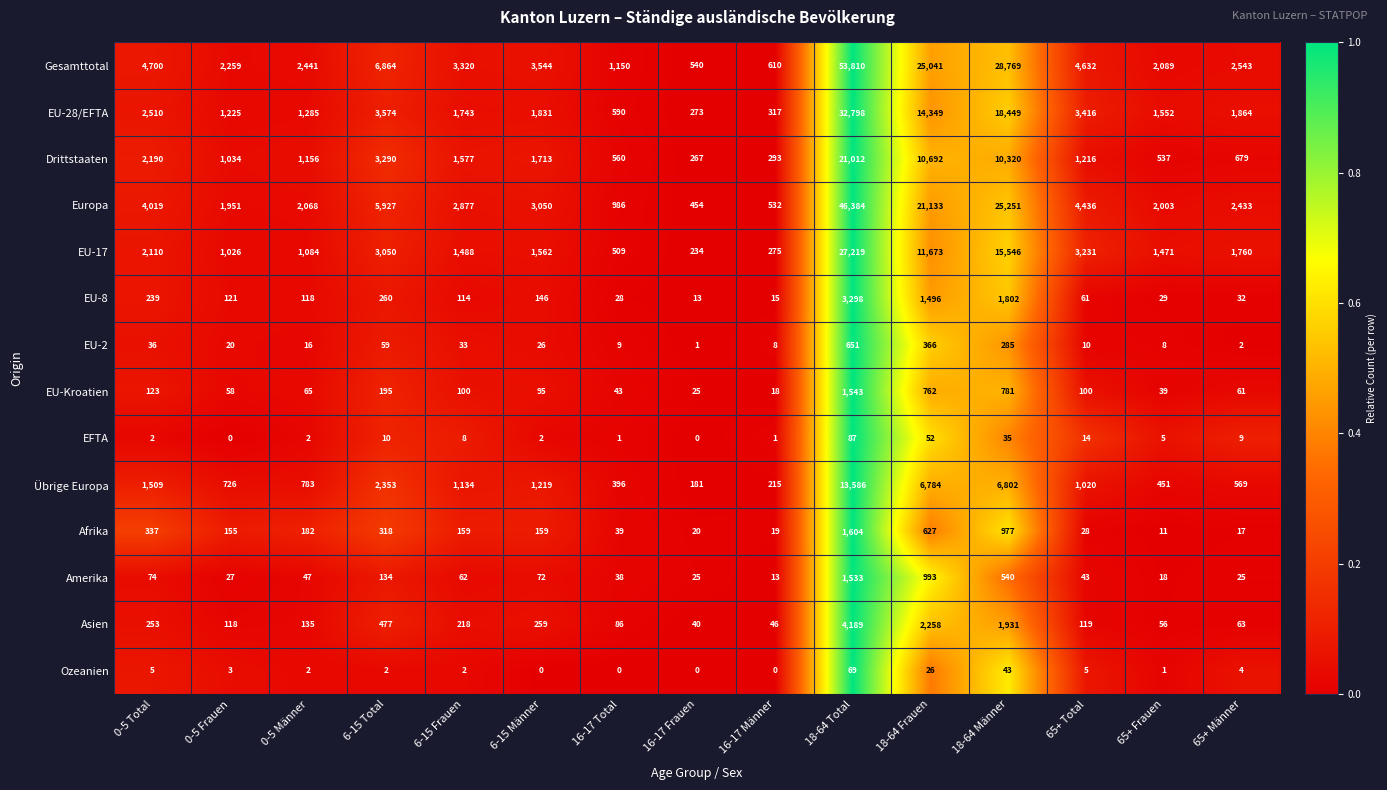

Which label corresponds to the largest value in the chart?

18-64 Total